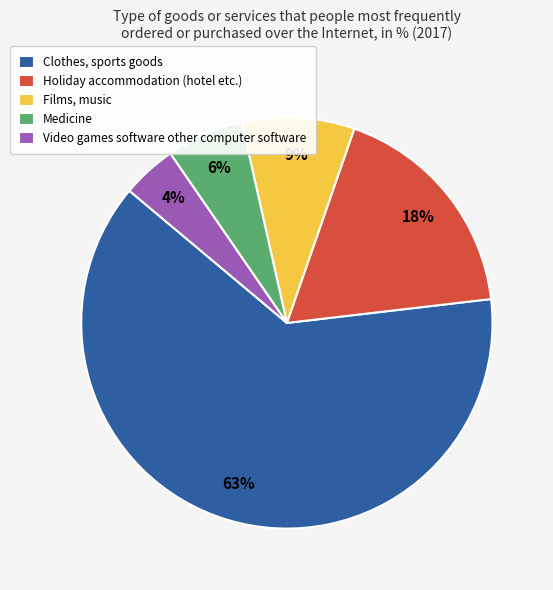

To the nearest percent, what percentage of the pie is Video games software other computer software?

4%